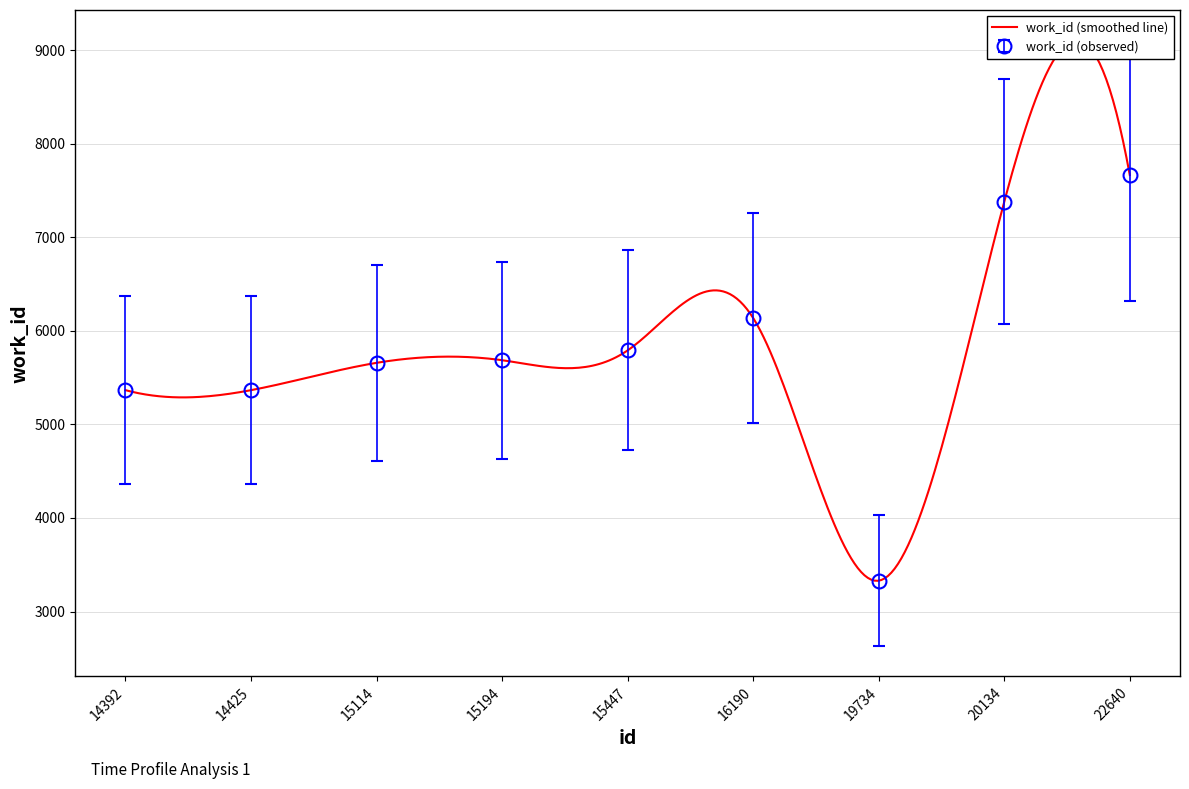

List the labels in order of value, smallest first.

19734, 14392, 14425, 15114, 15194, 15447, 16190, 20134, 22640